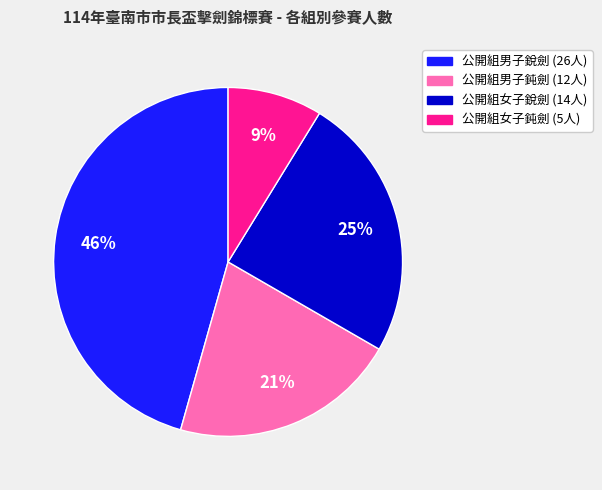

Rank the categories by value from highest to lowest.

公開組男子銳劍, 公開組女子銳劍, 公開組男子鈍劍, 公開組女子鈍劍